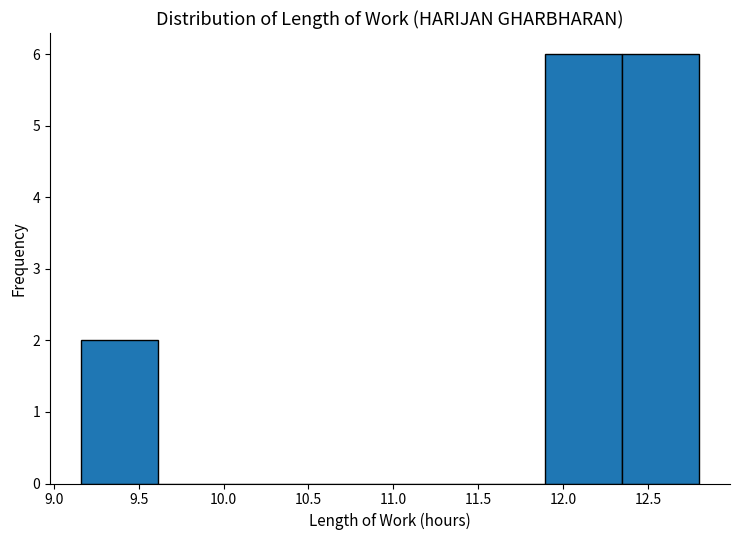

Reading left to right, transcribe this chart: for each bar, give the range it covers on the x-axis and its height. Neither the bar edges nor the heights are printed on the chart, so give them approximately, as read against the axes.

9.160 to 9.615: 2
9.615 to 10.070: 0
10.070 to 10.525: 0
10.525 to 10.980: 0
10.980 to 11.435: 0
11.435 to 11.890: 0
11.890 to 12.345: 6
12.345 to 12.800: 6